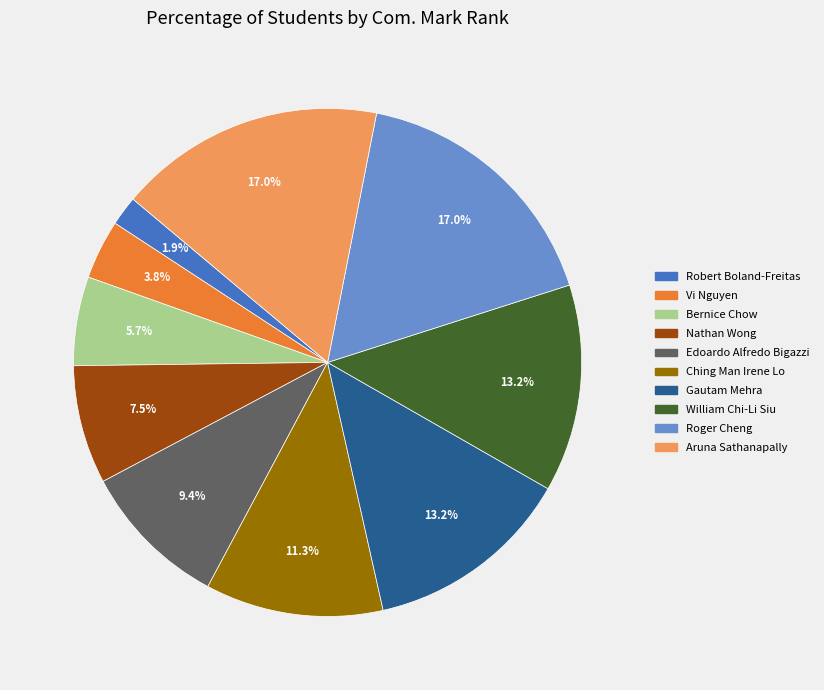

How much of the chart is everything except Gautam Mehra?

86.8%